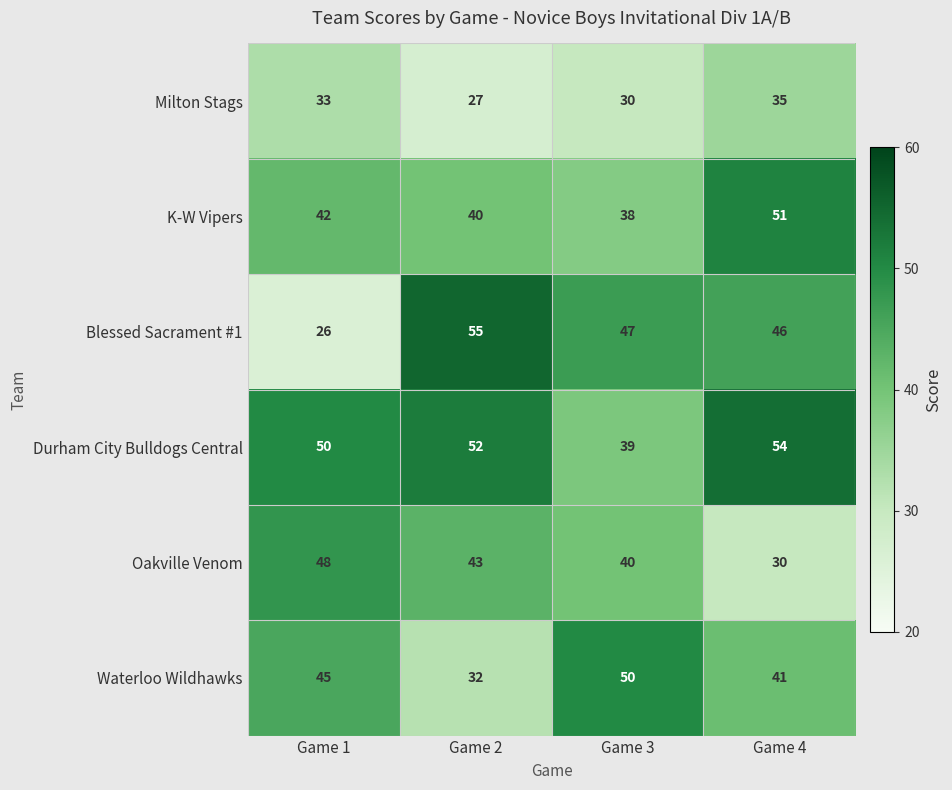

What is the smallest value displayed?

26